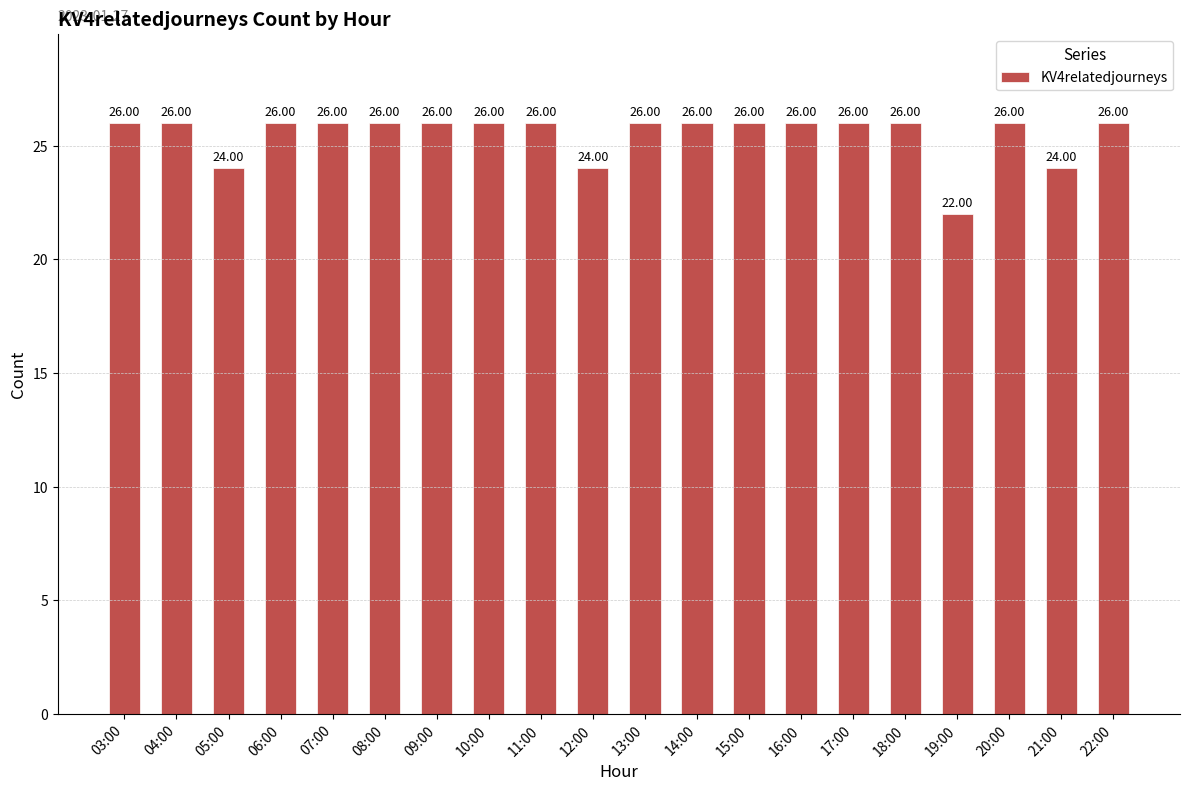

What is the value of the 7th bar from the left?

26